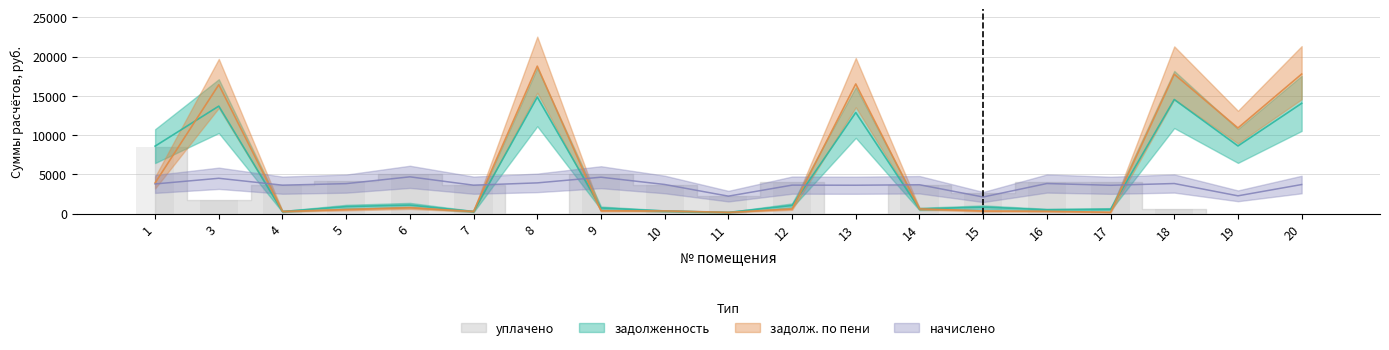

The уплачено series shows 5006.0 at 9. True or false?

True